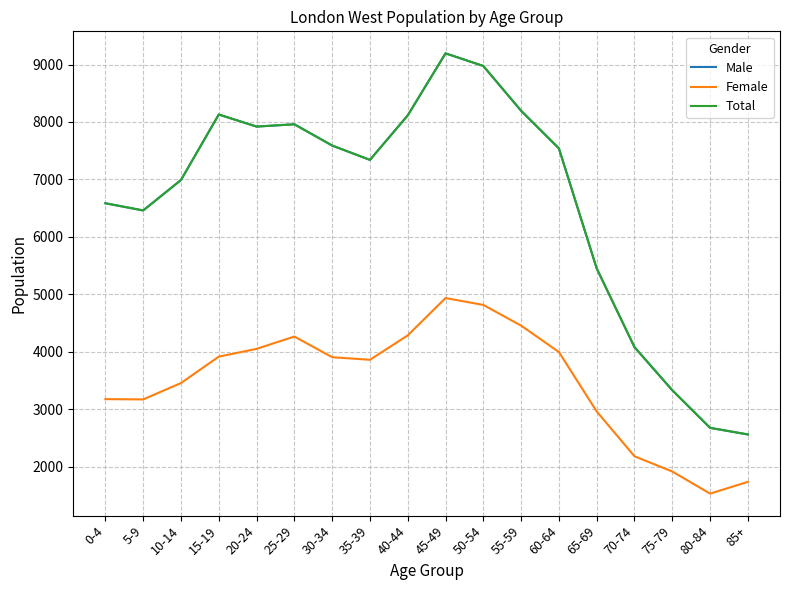

Does the chart display data point markers on the line(s)?

No